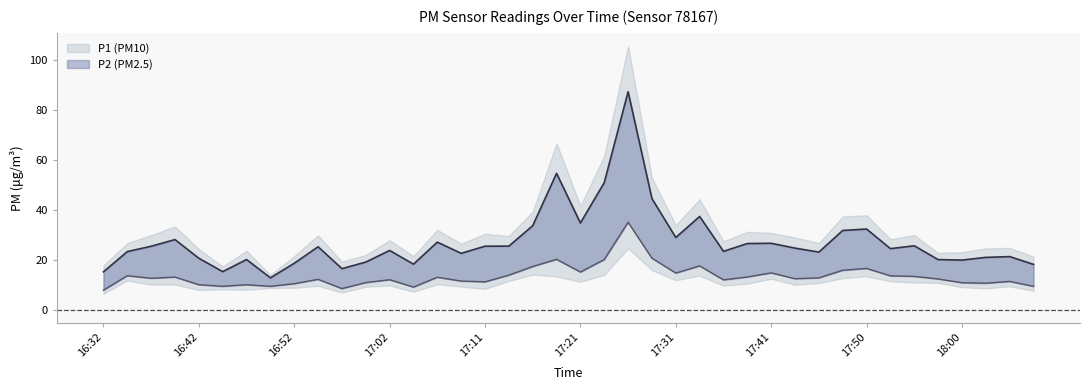

What is the difference between the maximum and minimum values in the P1 series?

74.4